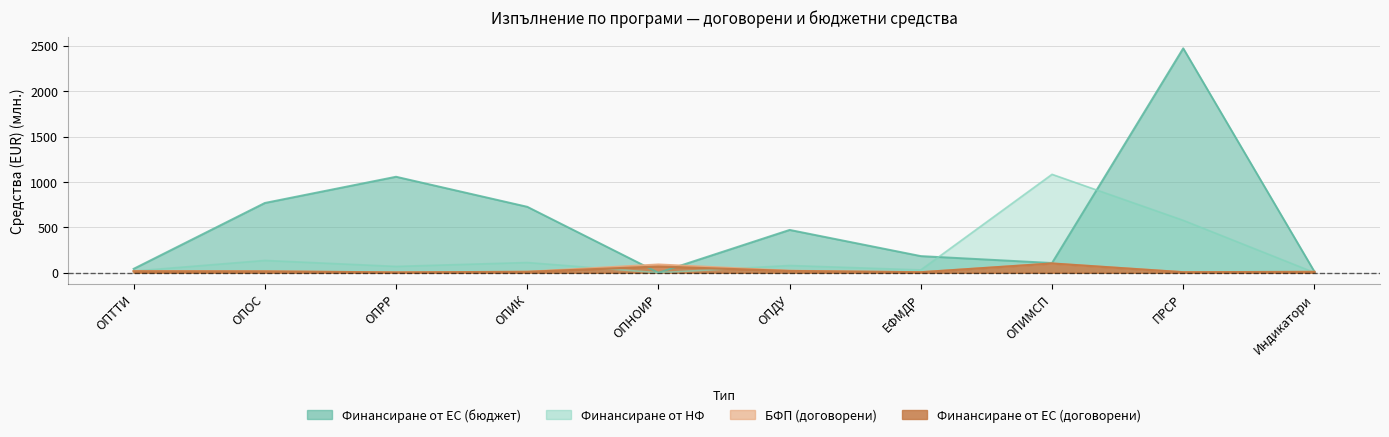

At which label does БФП (договорени) first exceed 17?

ОПТТИ